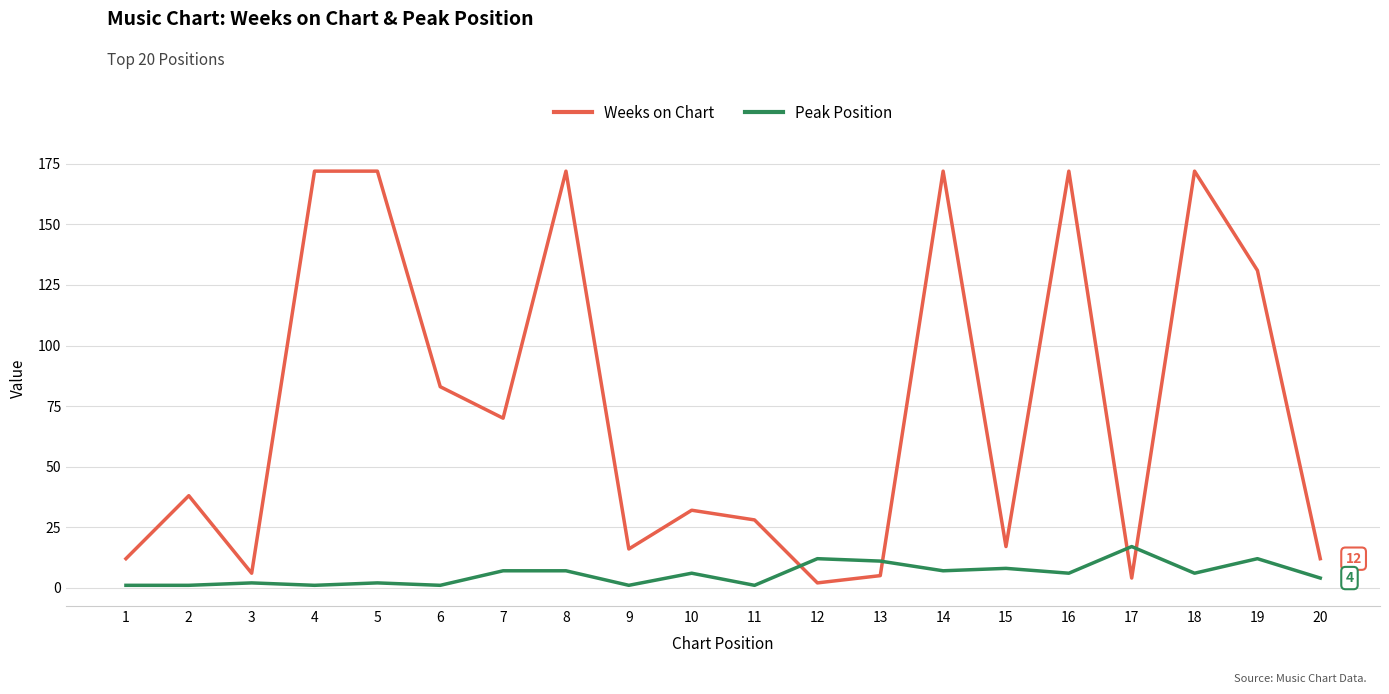

At how many categories does at least one series exceed 143?

6